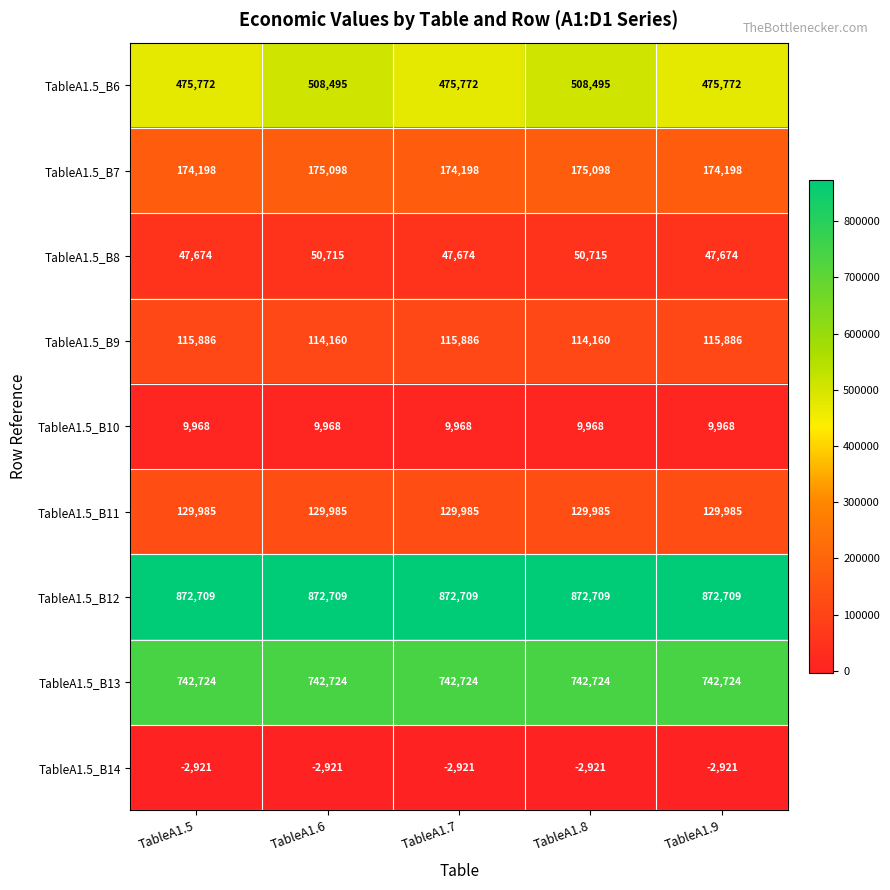

Read the TableA1.5_B9 value at TableA1.9.

115886